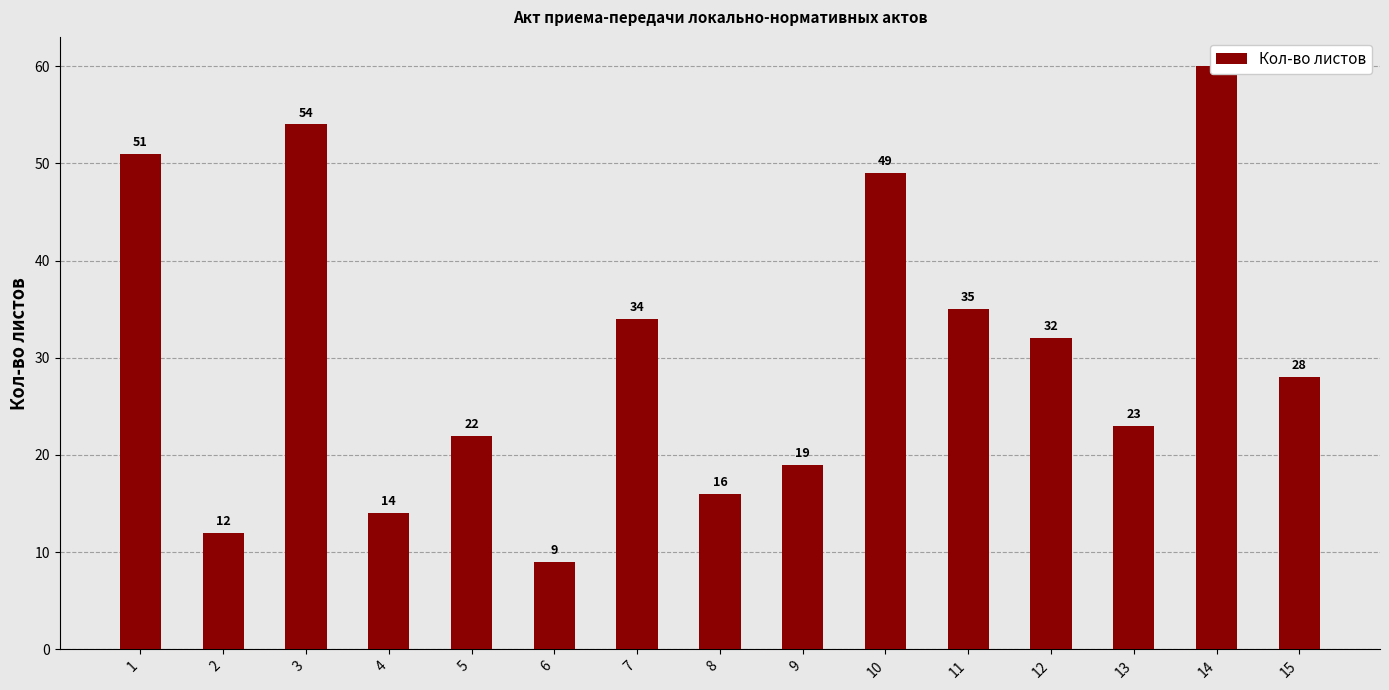

What is the difference between the maximum and minimum values?

51